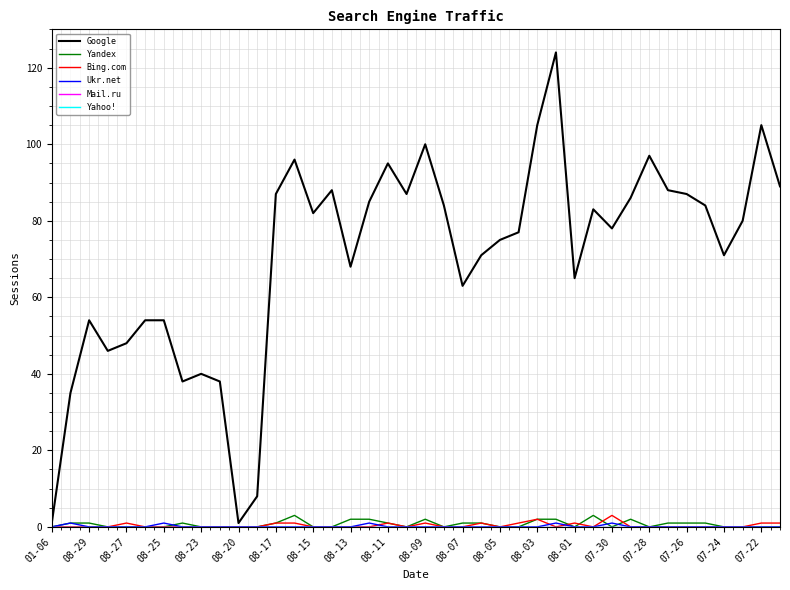

What is the maximum value for Bing.com?

3